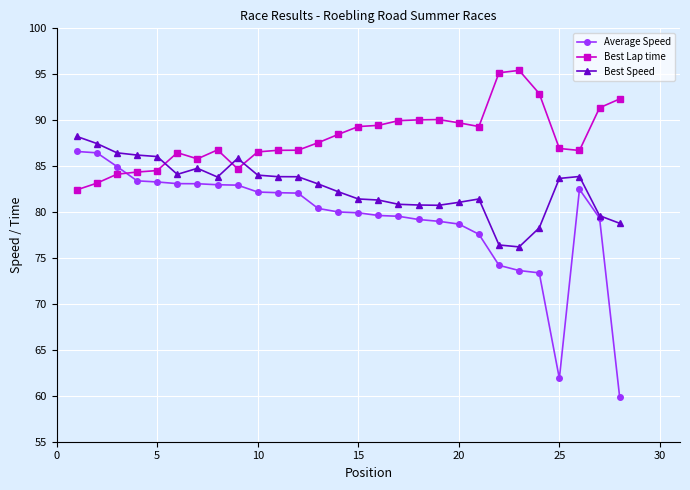

How many distinct data groups are displayed?

3